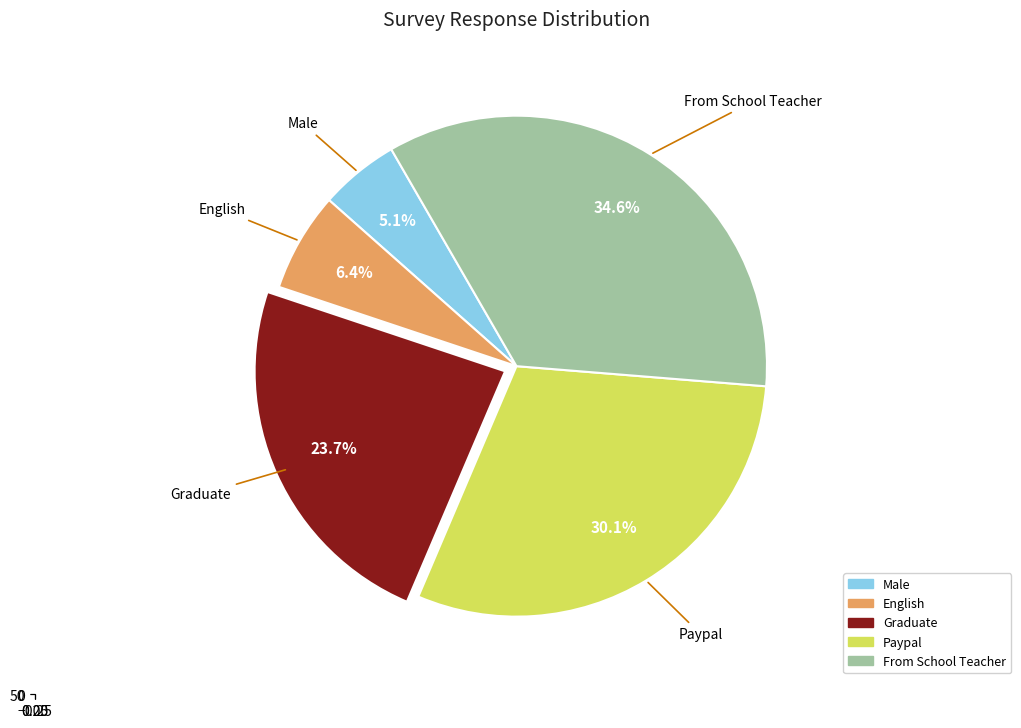

Is the sum of Paypal and From School Teacher greater than half?

Yes